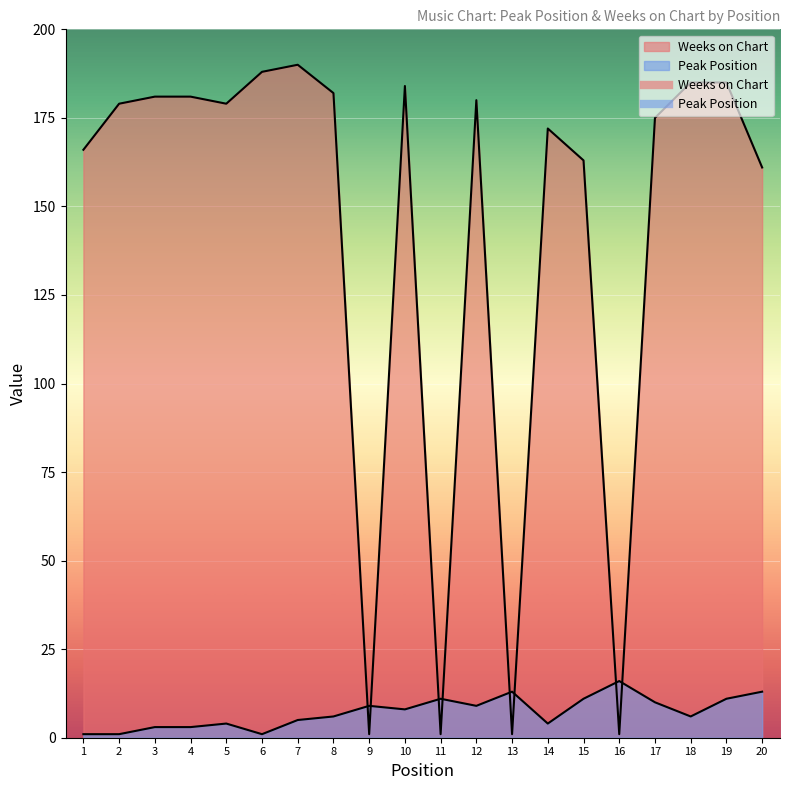

What is the highest value of the Peak Position series?

16